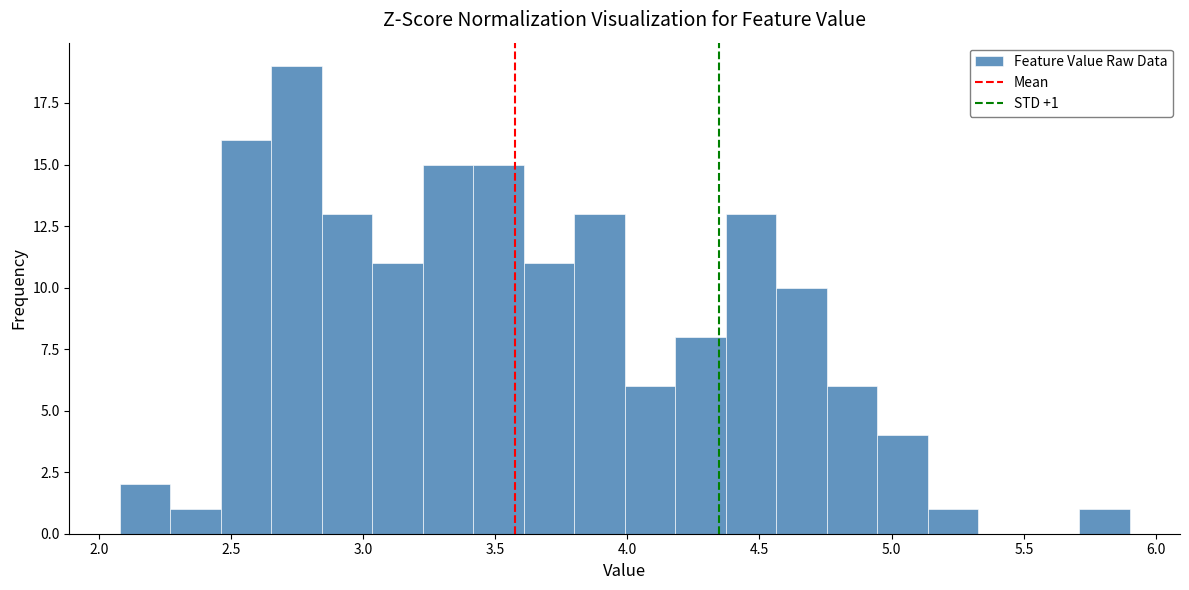

Around what value on the x-axis is the tallest bar? Give the approximate position of its centre, as read against the axis.

2.75